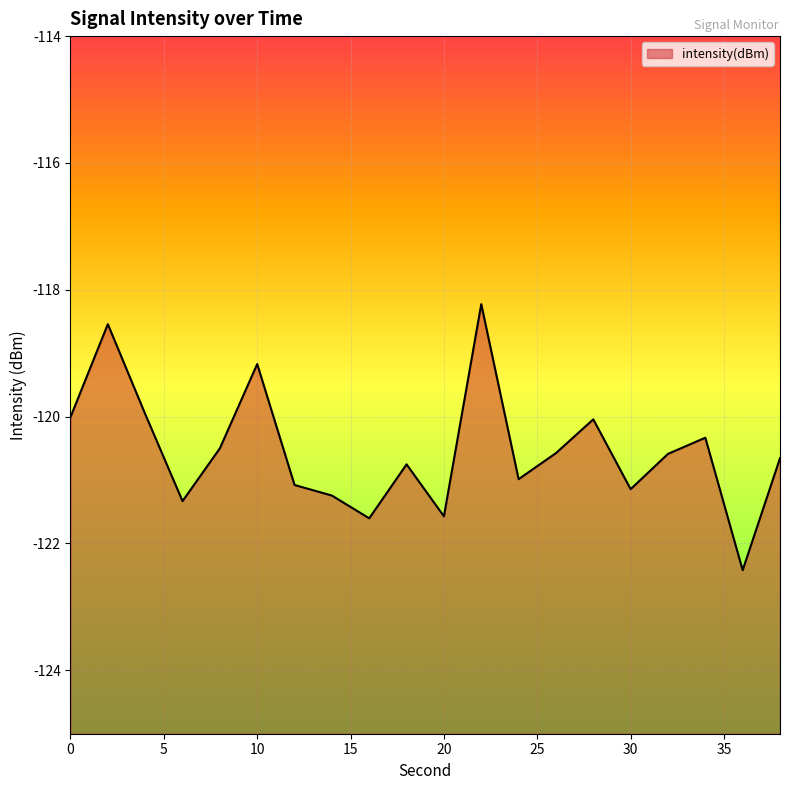

Reading left to right, list all the values displayed in this chart.

0=-120.0	2=-118.5	4=-120.0	6=-121.3	8=-120.5	10=-119.2	12=-121.1	14=-121.2	16=-121.6	18=-120.8	20=-121.6	22=-118.2	24=-121.0	26=-120.6	28=-120.0	30=-121.1	32=-120.6	34=-120.3	36=-122.4	38=-120.7